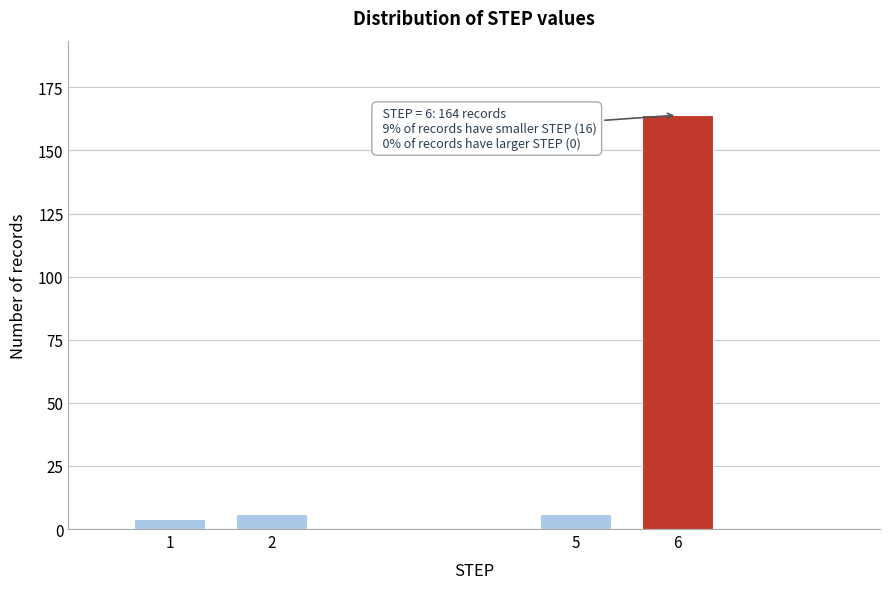

Reading left to right, extract all data points from this chart.

1=4	2=6	5=6	6=164